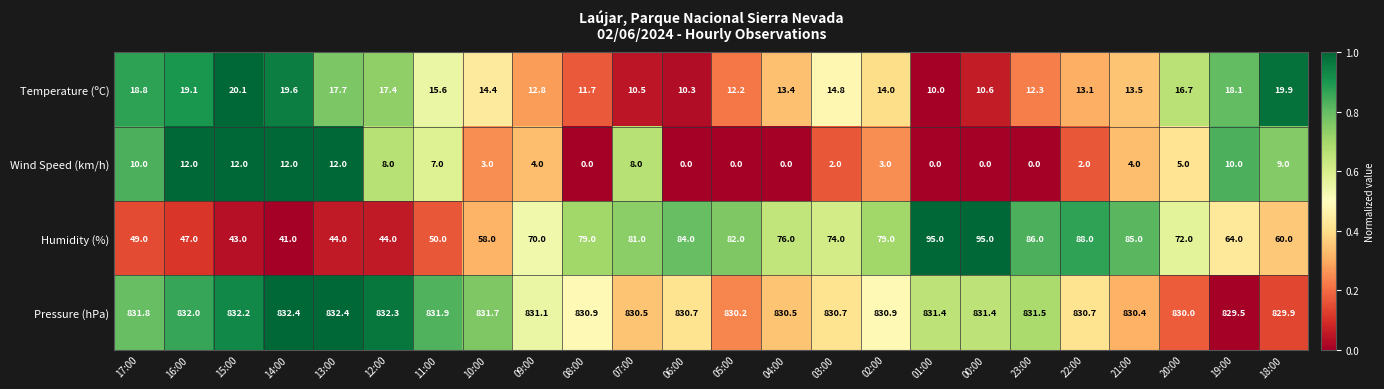

What is the total value across all series at 17:00?

909.6